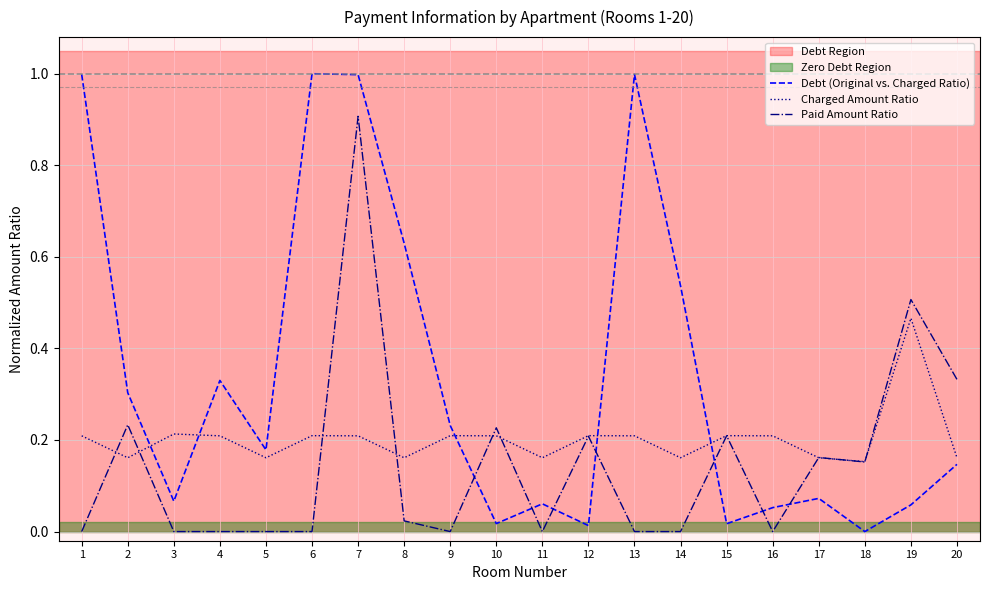

What is the greatest value displayed?

1.0